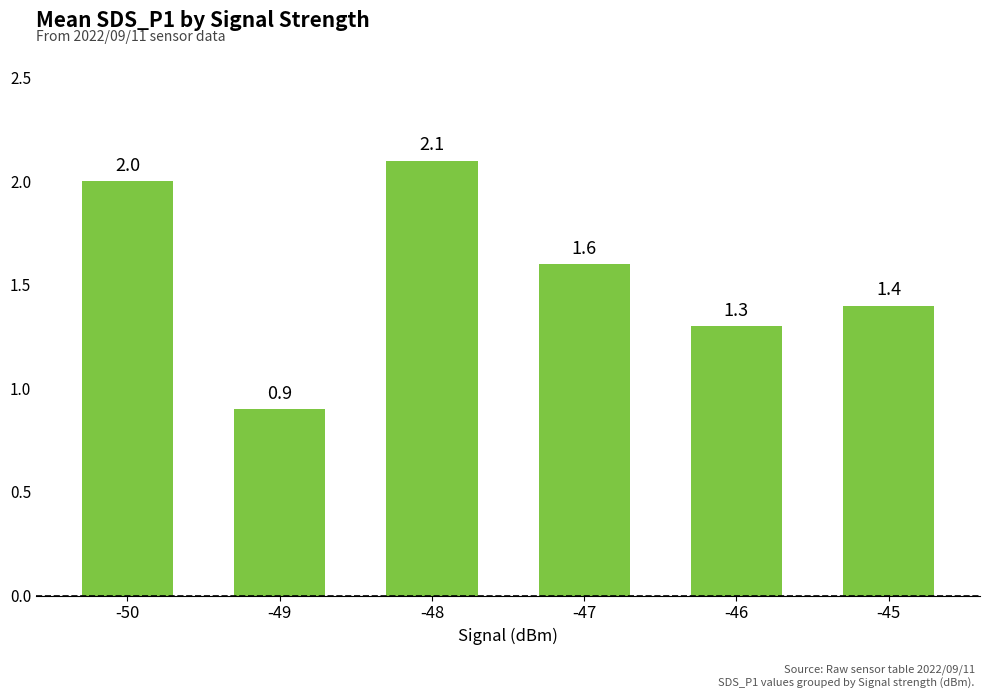

What is the maximum value shown in the chart?

2.1